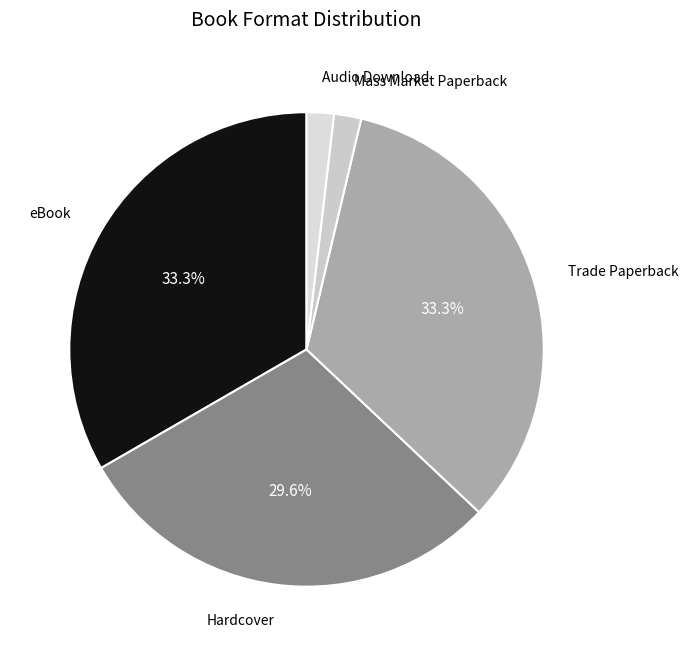

To the nearest percent, what is the average slice percentage?

20%